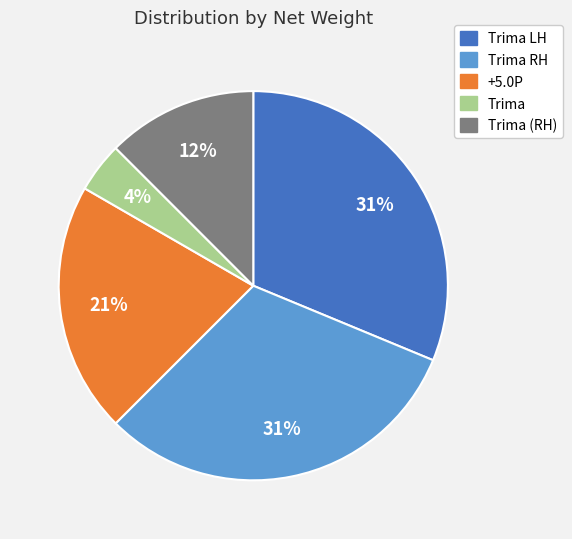

To the nearest percent, what is the average slice percentage?

20%